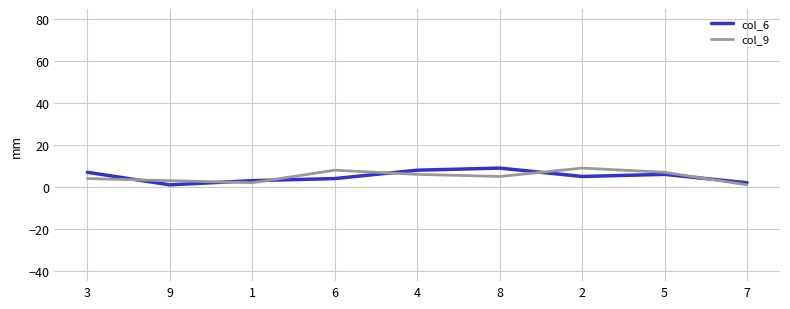

The value of col_6 at 8 is 9. True or false?

True